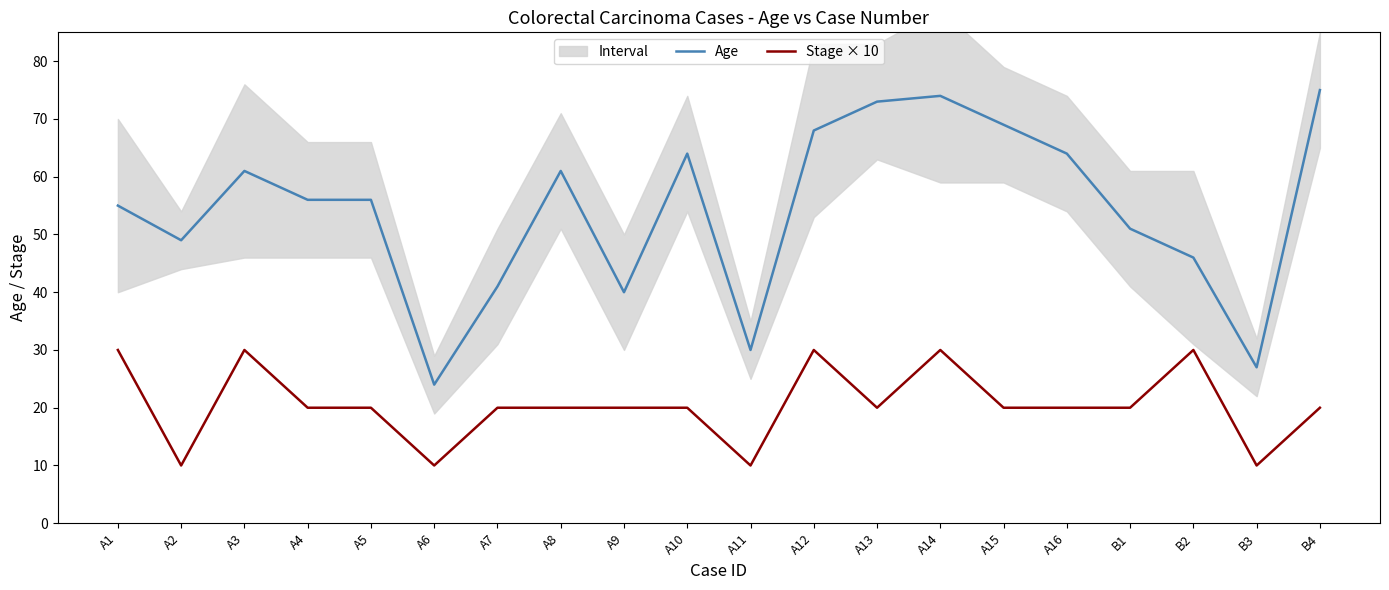

True or false: Age and Stage × 10 cross at least once.

False